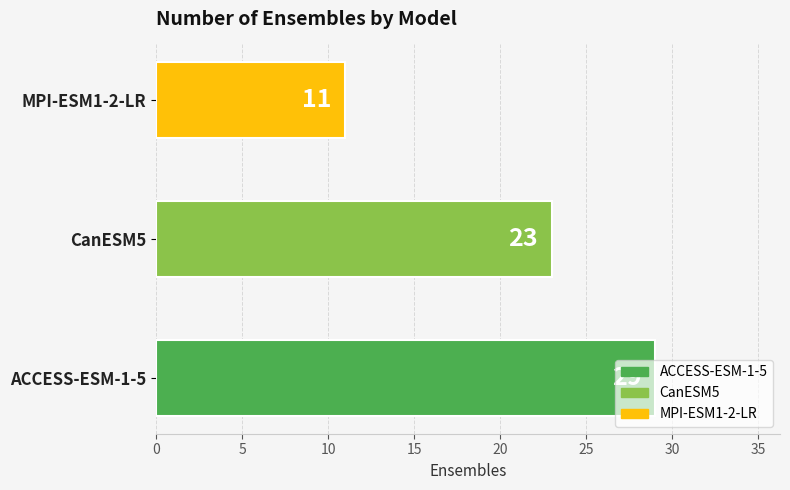

List the labels in order of value, largest first.

ACCESS-ESM-1-5, CanESM5, MPI-ESM1-2-LR